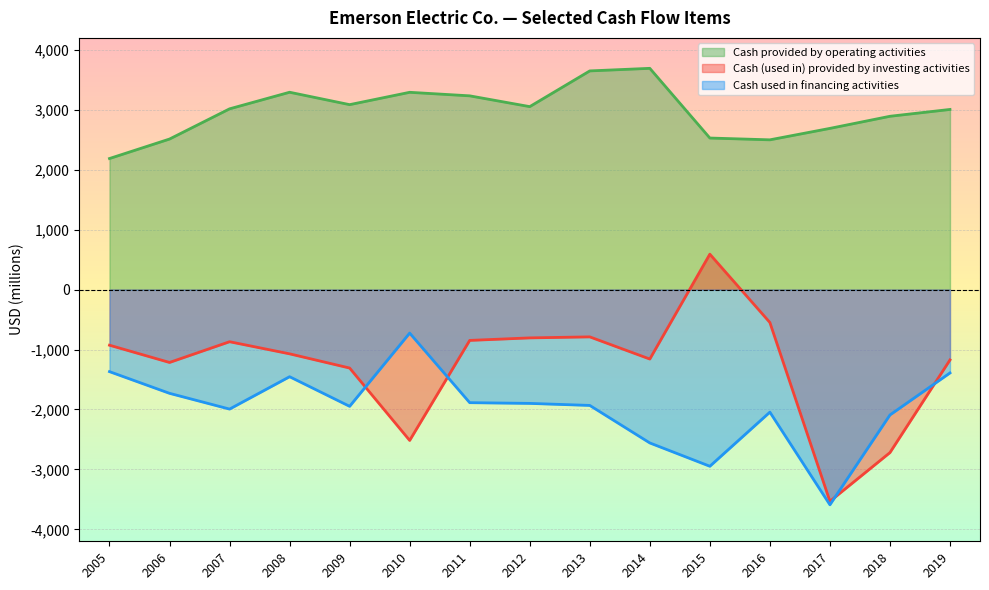

What is the greatest value displayed?

3692